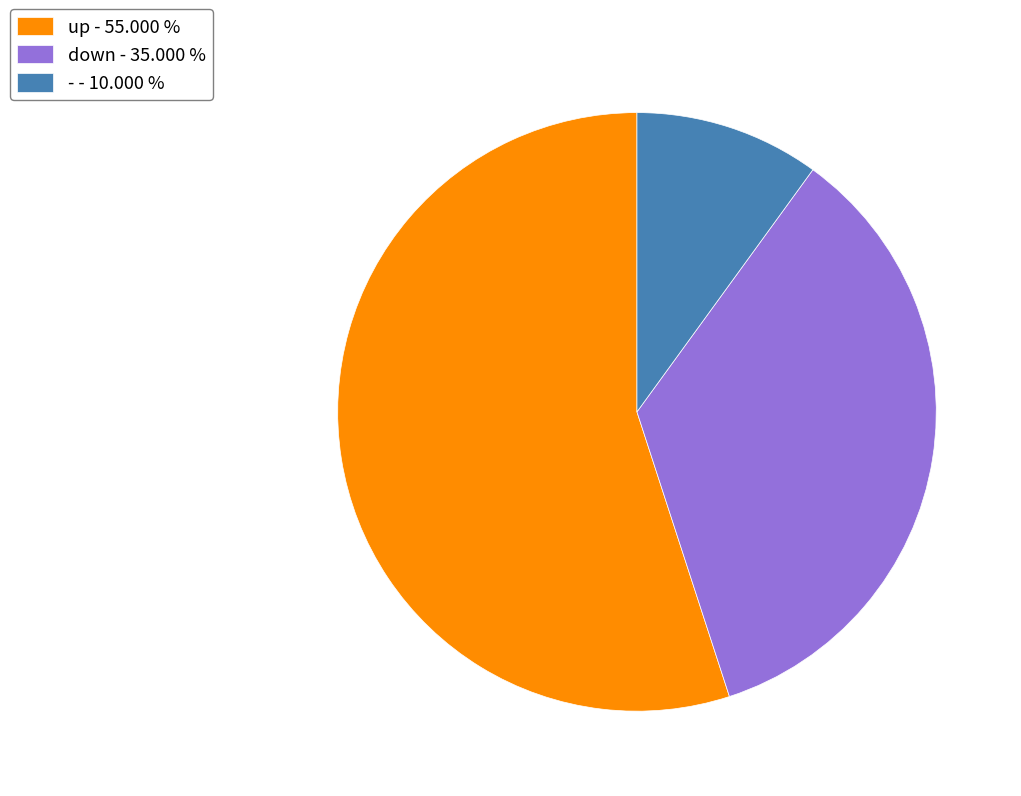

Is the sum of - - 10.000 % and down - 35.000 % greater than half?

No